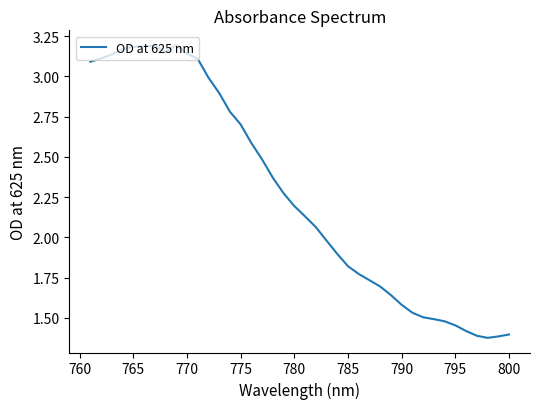

What is the average value?

2.3